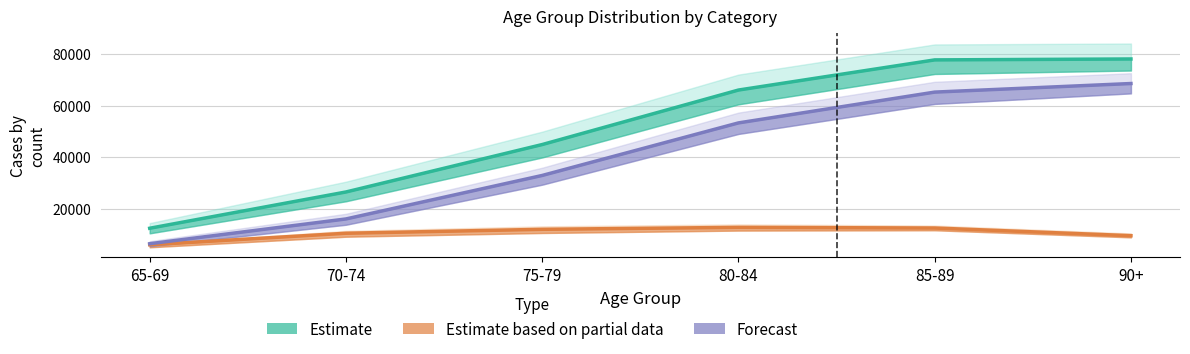

List the series in order of their peak value, lowest first.

Total Male, Total Female, Total Combined